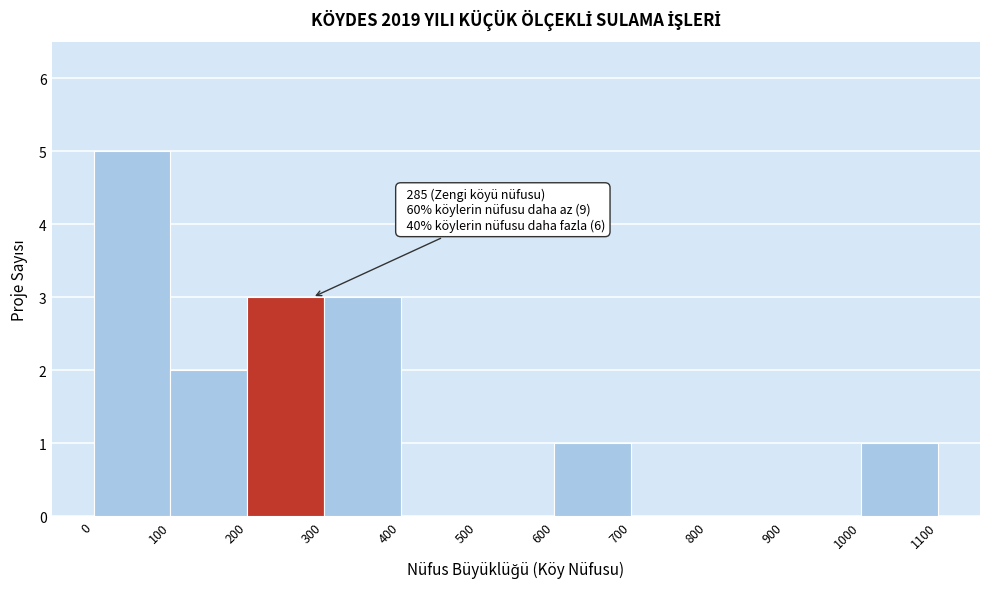

Over which range of the x-axis is the bar tallest?

0 to 100